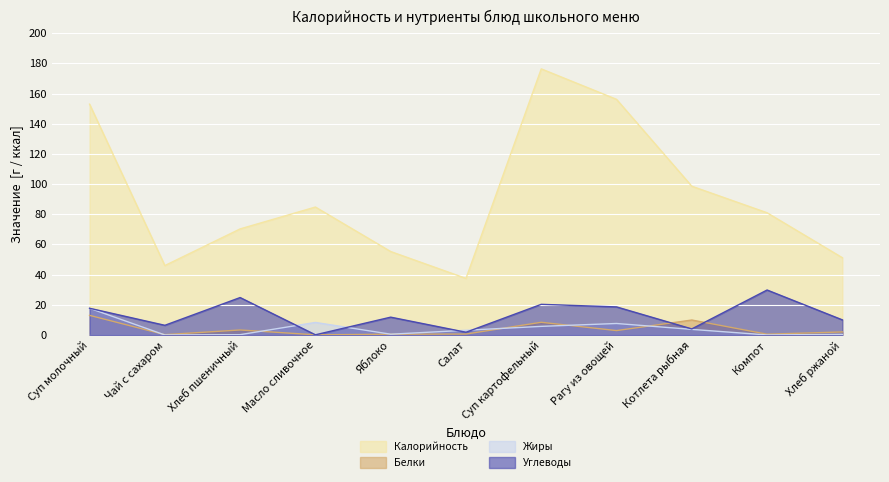

What is the value of the Белки point at the 1st from the left?

13.0